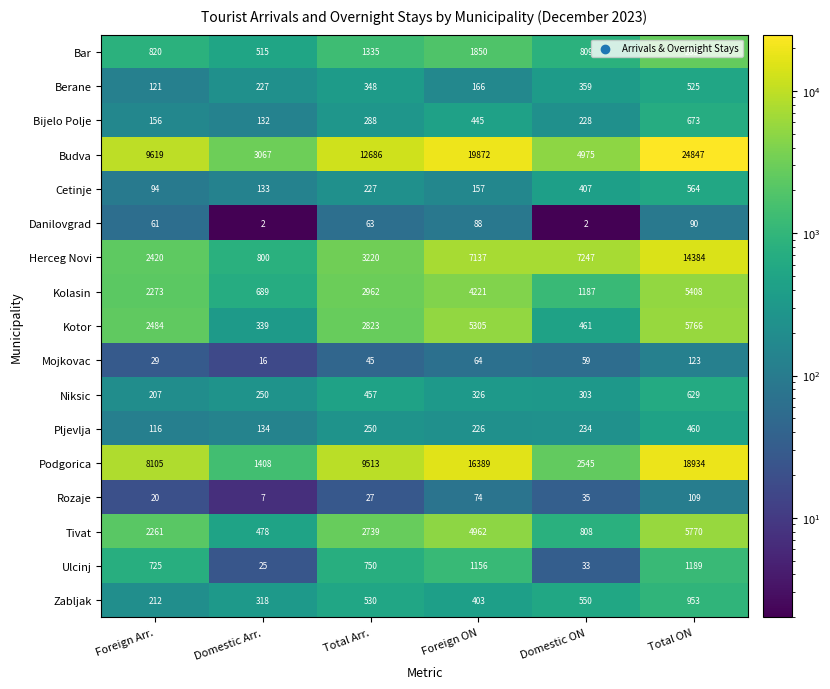

Which category has the lowest value in the Niksic series?

Foreign Arr.